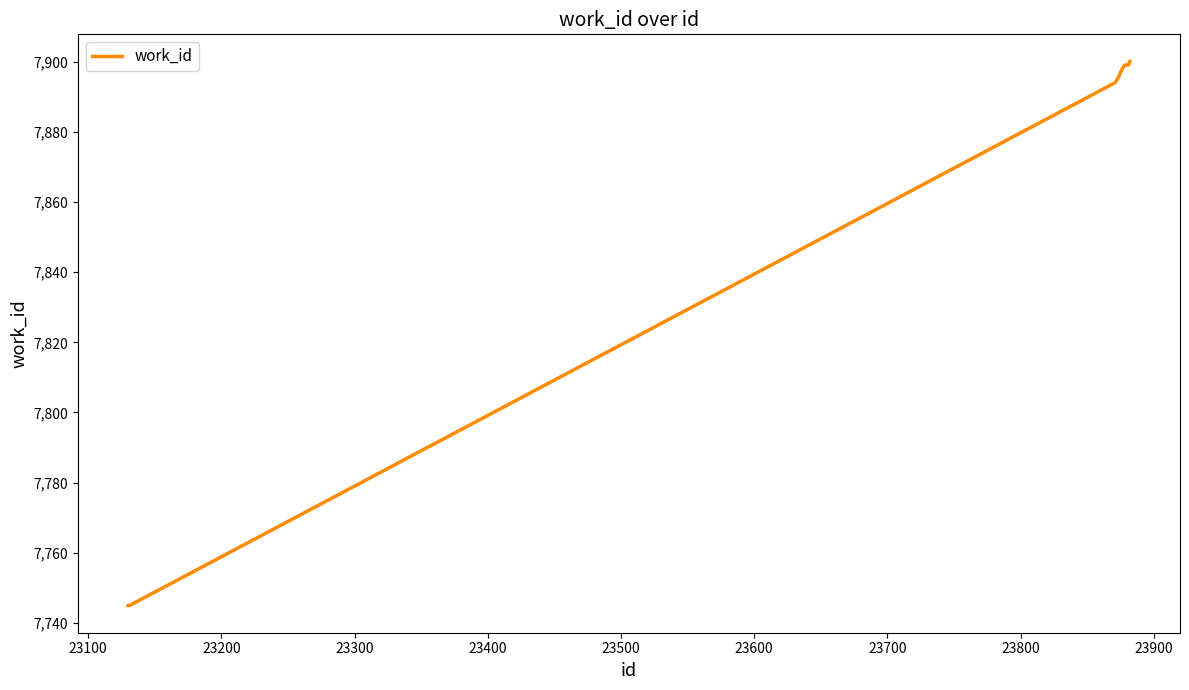

Reading left to right, what are all the values shown in this chart?

7745	7745	7894	7896	7897	7899	7899	7899	7899	7900